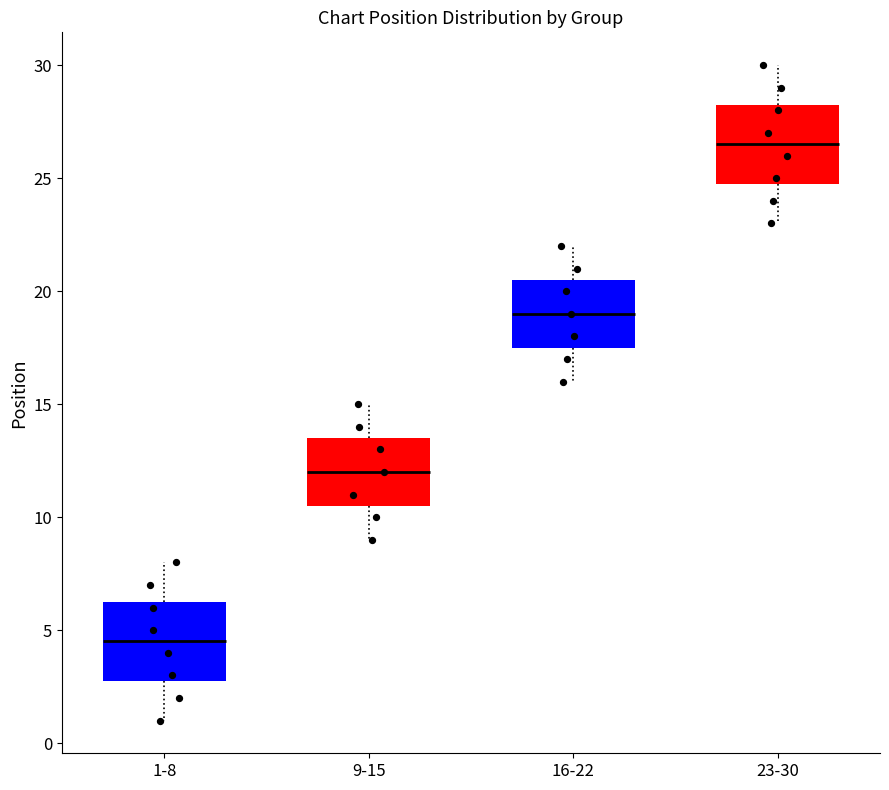

Reading left to right, read every box against the y-axis: the position of its median line, the range the box covers, and the ends of its whiskers. The values are not printed on the chart, so give them approximately, as read against the axis.

1-8: median 4.5, box 3.0 to 6.5, whiskers 1.0 to 8.0
9-15: median 12.0, box 10.5 to 13.5, whiskers 9.0 to 15.0
16-22: median 19.0, box 17.5 to 20.5, whiskers 16.0 to 22.0
23-30: median 26.5, box 25.0 to 28.5, whiskers 23.0 to 30.0